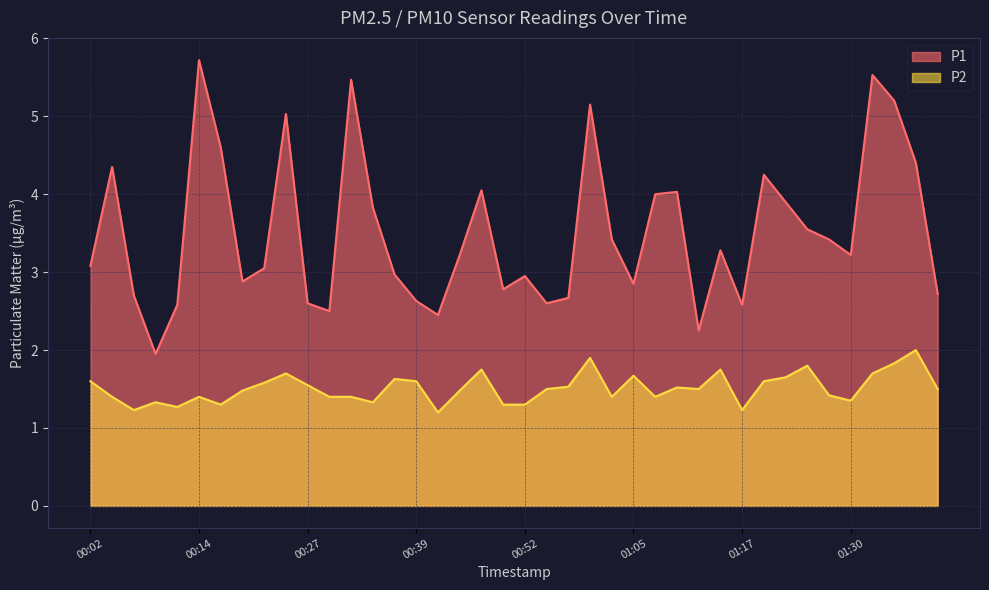

What is the value of the P1 point at the 21st from the left?

3.0